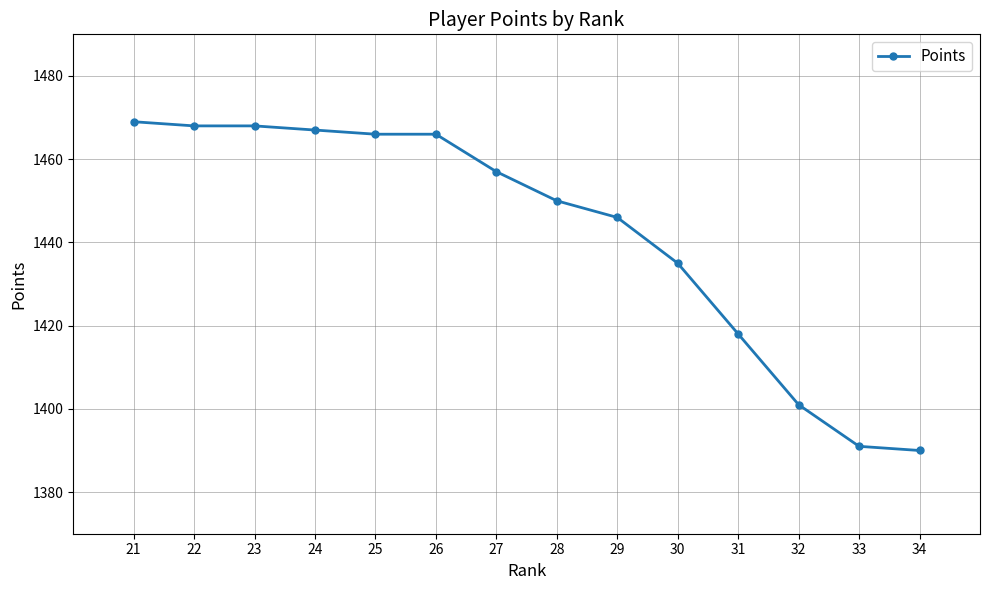

Read the value at 33.

1391